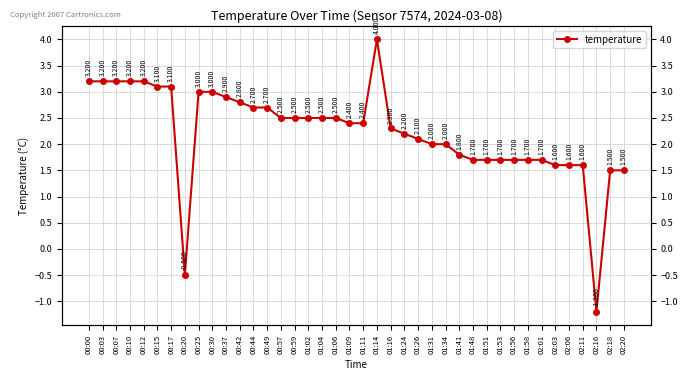

Reading left to right, list all the values displayed in this chart.

00:00=3.2	00:03=3.2	00:07=3.2	00:10=3.2	00:12=3.2	00:15=3.1	00:17=3.1	00:20=-0.5	00:25=3.0	00:30=3.0	00:37=2.9	00:42=2.8	00:44=2.7	00:49=2.7	00:57=2.5	00:59=2.5	01:02=2.5	01:04=2.5	01:06=2.5	01:09=2.4	01:11=2.4	01:14=4.0	01:16=2.3	01:24=2.2	01:26=2.1	01:31=2.0	01:34=2.0	01:41=1.8	01:48=1.7	01:51=1.7	01:53=1.7	01:56=1.7	01:58=1.7	02:01=1.7	02:03=1.6	02:06=1.6	02:11=1.6	02:16=-1.2	02:18=1.5	02:20=1.5